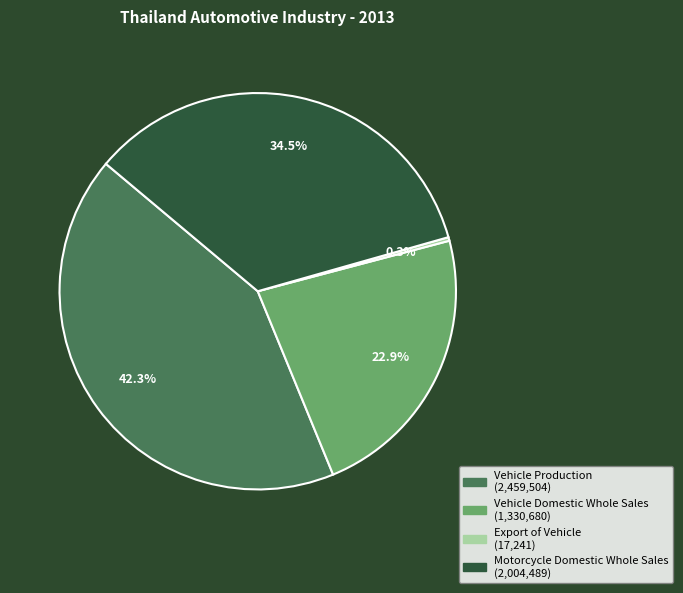

True or false: Vehicle Domestic Whole Sales accounts for 10% of the total.

False